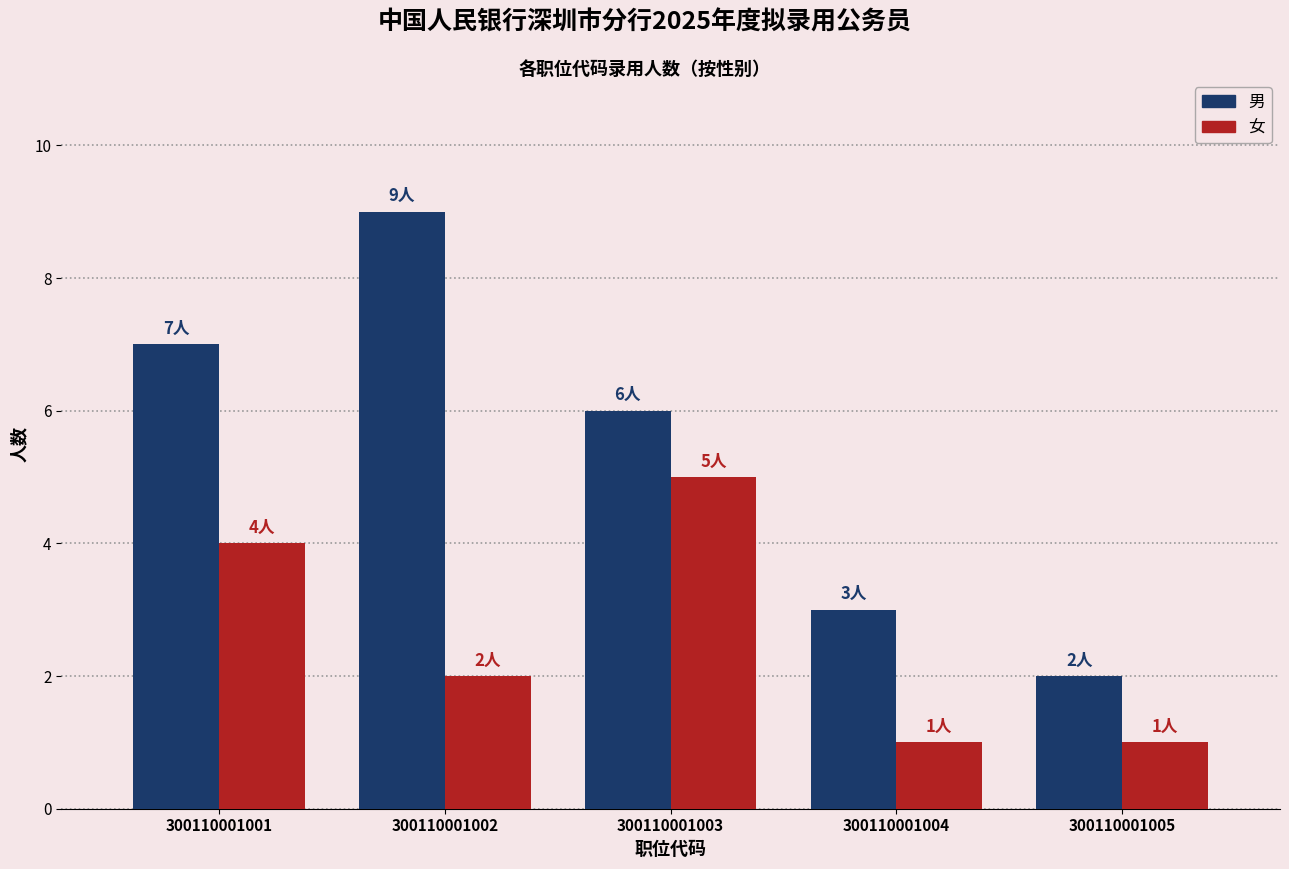

How many 女 values are between 1 and 4?

4